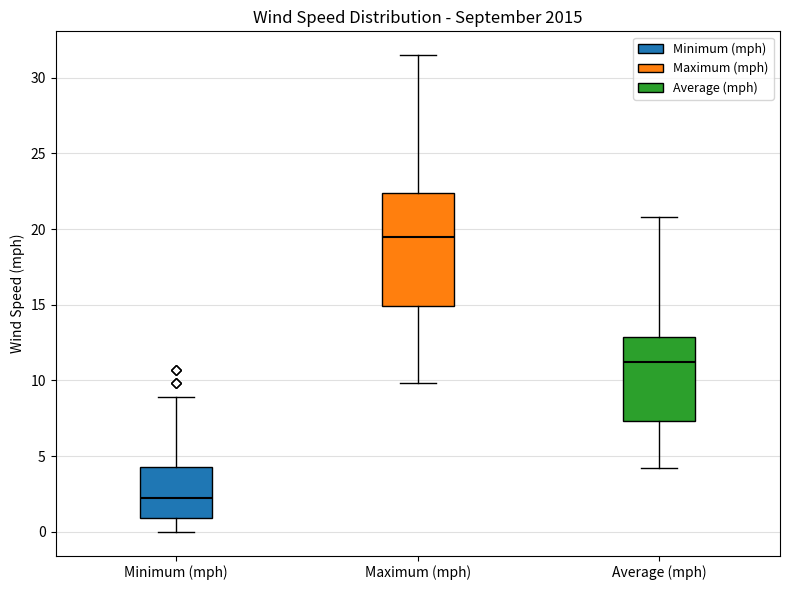

Where does the lower whisker of the box for Average (mph) end on the y-axis? The values are not printed on the chart, so give them approximately, as read against the axis.

4.0